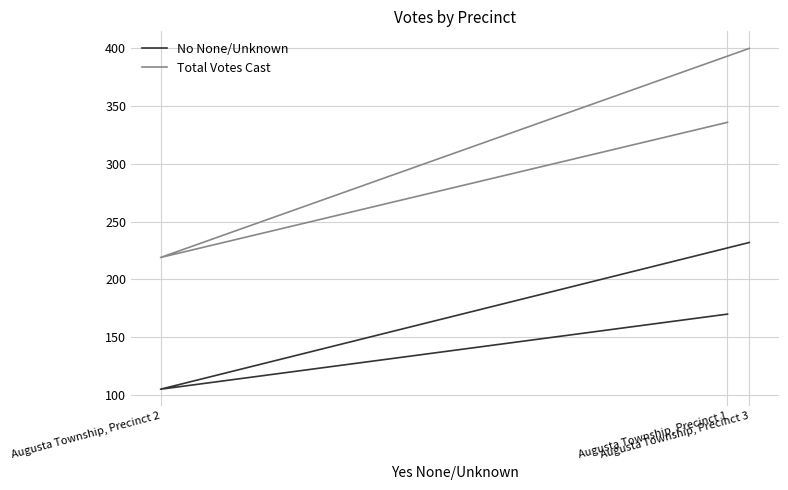

Where is No None/Unknown nearest to the value 168?

Augusta Township, Precinct 1